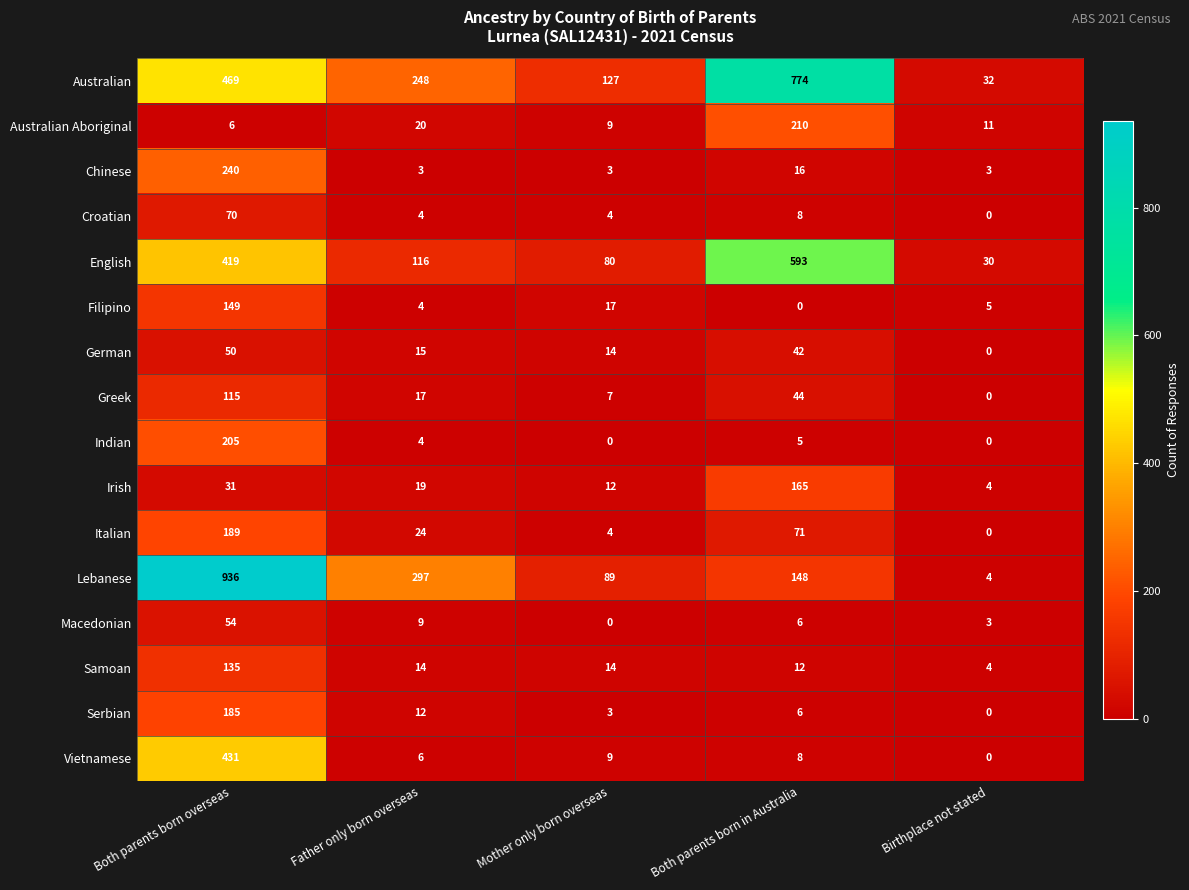

The value of Italian at Mother only born overseas is 4. True or false?

True